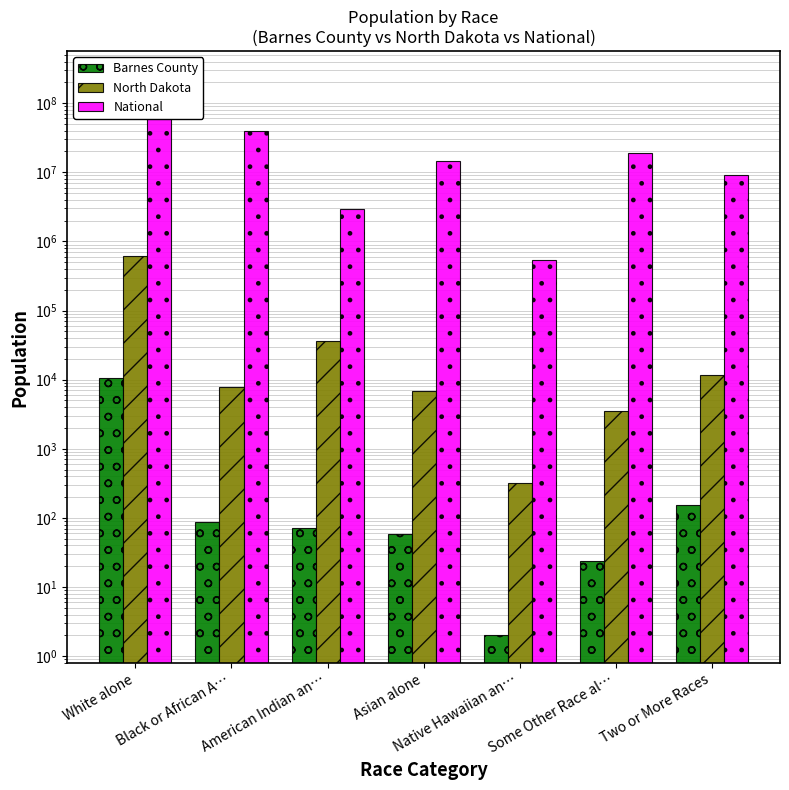

What is the sum of all Barnes County values?

11066